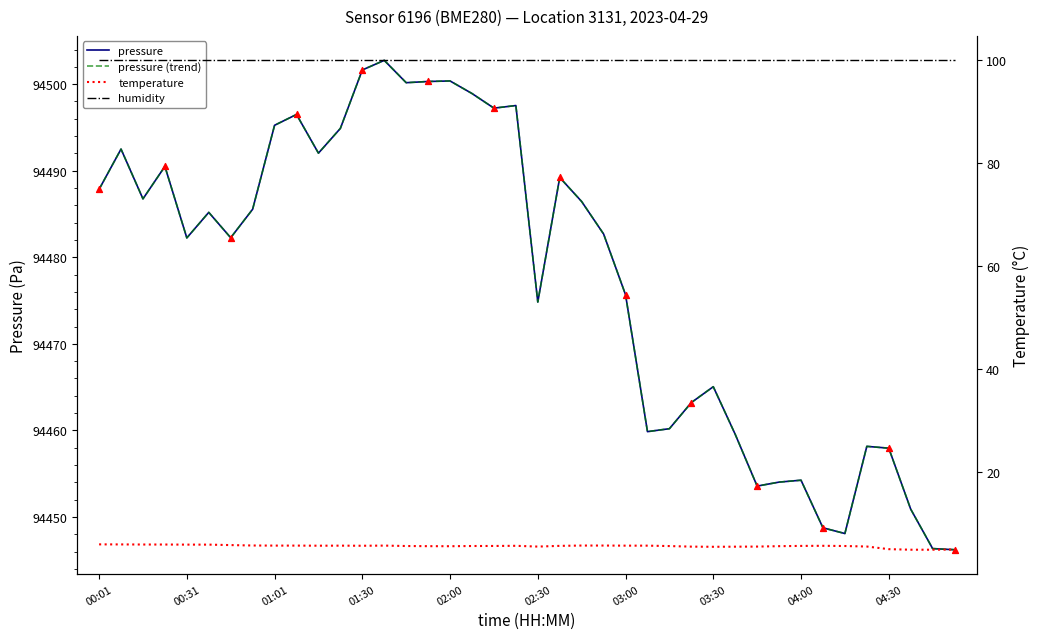

Which series has the largest total across all categories?

pressure